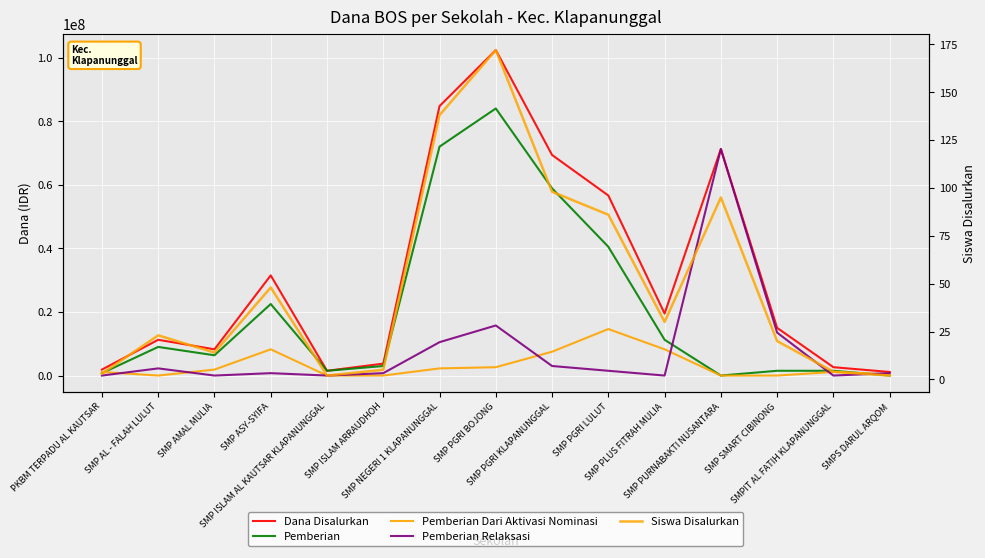

Reading left to right, extract all data points from this chart.

Dana Disalurkan: PKBM TERPADU AL KAUTSAR=1875000	SMP AL - FALAH LULUT=11250000	SMP AMAL MULIA=8250000	SMP ASY-SYIFA=31500000	SMP ISLAM AL KAUTSAR KLAPANUNGGAL=1500000	SMP ISLAM ARRAUDHOH=3750000	SMP NEGERI 1 KLAPANUNGGAL=84750000	SMP PGRI BOJONG=102375000	SMP PGRI KLAPANUNGGAL=69375000	SMP PGRI LULUT=56625000	SMP PLUS FITRAH MULIA=19500000	SMP PURNABAKTI NUSANTARA=71250000	SMP SMART CIBINONG=15000000	SMPIT AL FATIH KLAPANUNGGAL=2625000	SMPS DARUL ARQOM=1125000
Pemberian: PKBM TERPADU AL KAUTSAR=750000	SMP AL - FALAH LULUT=9000000	SMP AMAL MULIA=6375000	SMP ASY-SYIFA=22500000	SMP ISLAM AL KAUTSAR KLAPANUNGGAL=1500000	SMP ISLAM ARRAUDHOH=3000000	SMP NEGERI 1 KLAPANUNGGAL=72000000	SMP PGRI BOJONG=84000000	SMP PGRI KLAPANUNGGAL=58875000	SMP PGRI LULUT=40500000	SMP PLUS FITRAH MULIA=11250000	SMP PURNABAKTI NUSANTARA=0	SMP SMART CIBINONG=1500000	SMPIT AL FATIH KLAPANUNGGAL=1500000	SMPS DARUL ARQOM=0
Pemberian Dari Aktivasi Nominasi: PKBM TERPADU AL KAUTSAR=1125000	SMP AL - FALAH LULUT=0	SMP AMAL MULIA=1875000	SMP ASY-SYIFA=8250000	SMP ISLAM AL KAUTSAR KLAPANUNGGAL=0	SMP ISLAM ARRAUDHOH=0	SMP NEGERI 1 KLAPANUNGGAL=2250000	SMP PGRI BOJONG=2625000	SMP PGRI KLAPANUNGGAL=7500000	SMP PGRI LULUT=14625000	SMP PLUS FITRAH MULIA=8250000	SMP PURNABAKTI NUSANTARA=0	SMP SMART CIBINONG=0	SMPIT AL FATIH KLAPANUNGGAL=1125000	SMPS DARUL ARQOM=375000
Pemberian Relaksasi: PKBM TERPADU AL KAUTSAR=0	SMP AL - FALAH LULUT=2250000	SMP AMAL MULIA=0	SMP ASY-SYIFA=750000	SMP ISLAM AL KAUTSAR KLAPANUNGGAL=0	SMP ISLAM ARRAUDHOH=750000	SMP NEGERI 1 KLAPANUNGGAL=10500000	SMP PGRI BOJONG=15750000	SMP PGRI KLAPANUNGGAL=3000000	SMP PGRI LULUT=1500000	SMP PLUS FITRAH MULIA=0	SMP PURNABAKTI NUSANTARA=71250000	SMP SMART CIBINONG=13500000	SMPIT AL FATIH KLAPANUNGGAL=0	SMPS DARUL ARQOM=750000
Siswa Disalurkan: PKBM TERPADU AL KAUTSAR=3	SMP AL - FALAH LULUT=23	SMP AMAL MULIA=14	SMP ASY-SYIFA=48	SMP ISLAM AL KAUTSAR KLAPANUNGGAL=2	SMP ISLAM ARRAUDHOH=5	SMP NEGERI 1 KLAPANUNGGAL=138	SMP PGRI BOJONG=172	SMP PGRI KLAPANUNGGAL=98	SMP PGRI LULUT=86	SMP PLUS FITRAH MULIA=30	SMP PURNABAKTI NUSANTARA=95	SMP SMART CIBINONG=20	SMPIT AL FATIH KLAPANUNGGAL=4	SMPS DARUL ARQOM=2